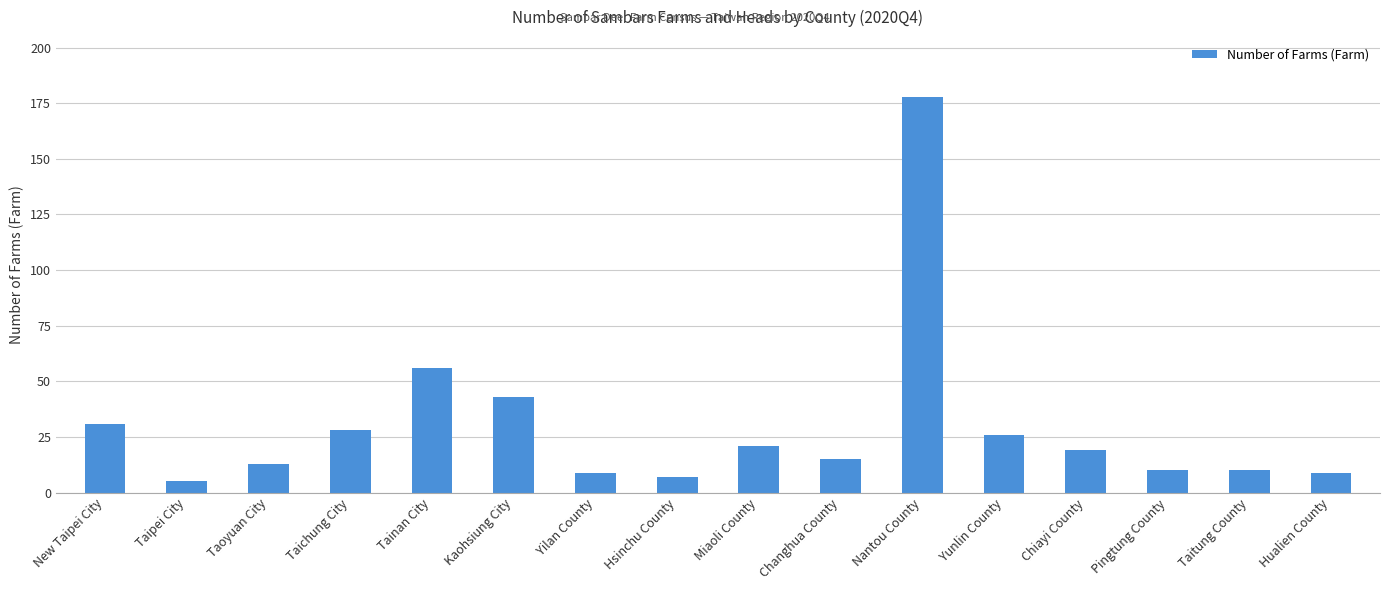

Reading left to right, extract all data points from this chart.

31	5	13	28	56	43	9	7	21	15	178	26	19	10	10	9